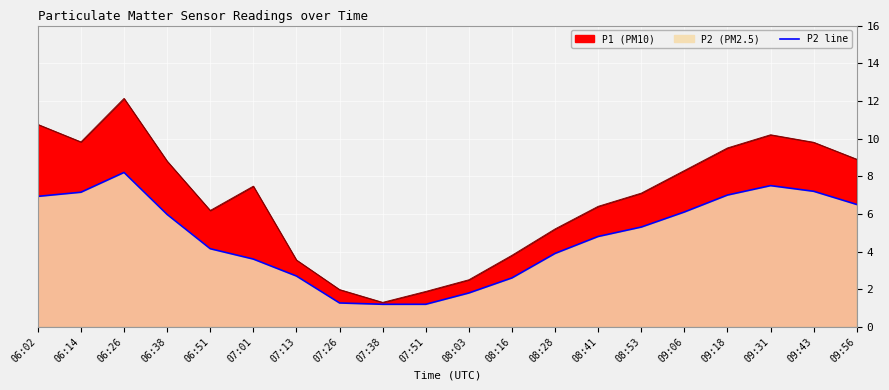

Reading left to right, transcribe all the data shown in this chart.

06:02=6.9	06:14=7.2	06:26=8.2	06:38=6.0	06:51=4.2	07:01=3.6	07:13=2.7	07:26=1.3	07:38=1.2	07:51=1.2	08:03=1.8	08:16=2.6	08:28=3.9	08:41=4.8	08:53=5.3	09:06=6.1	09:18=7.0	09:31=7.5	09:43=7.2	09:56=6.5